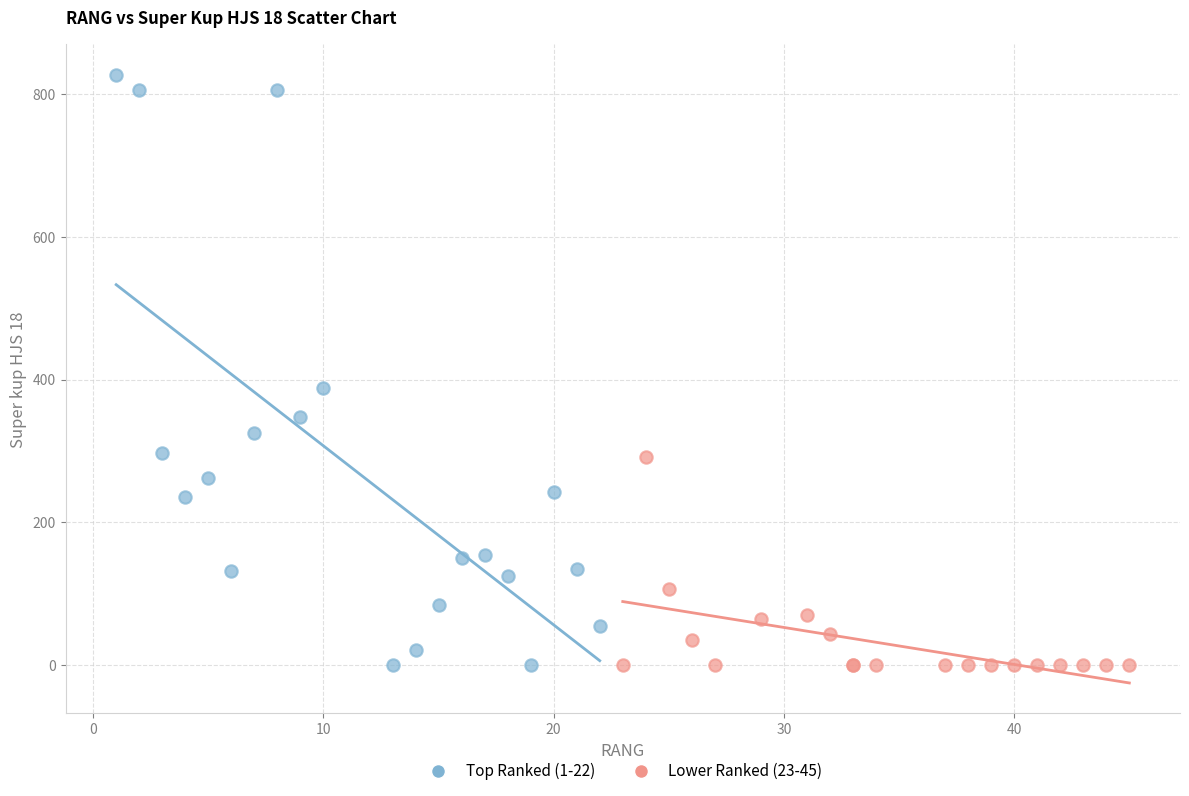

Which series has the largest Y range (max minus min)?

Top Ranked (1-22)